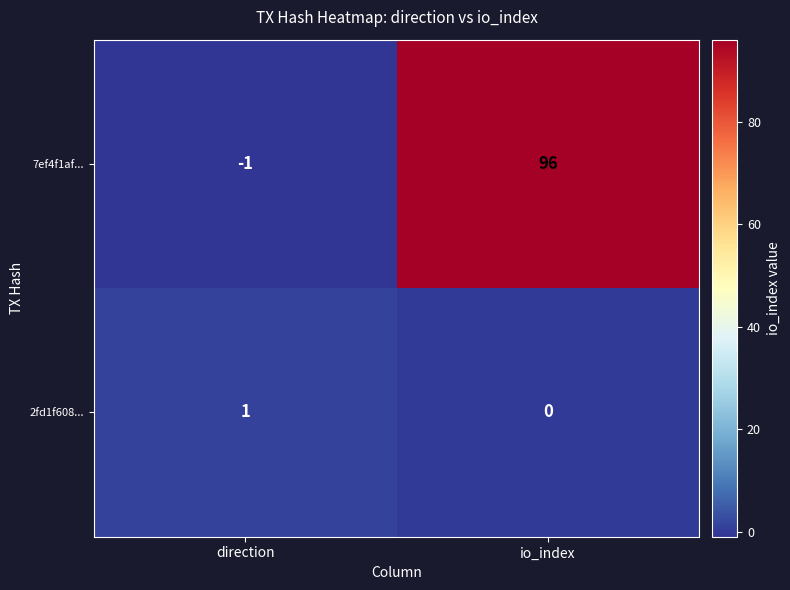

At which category is the sum across all series the highest?

io_index